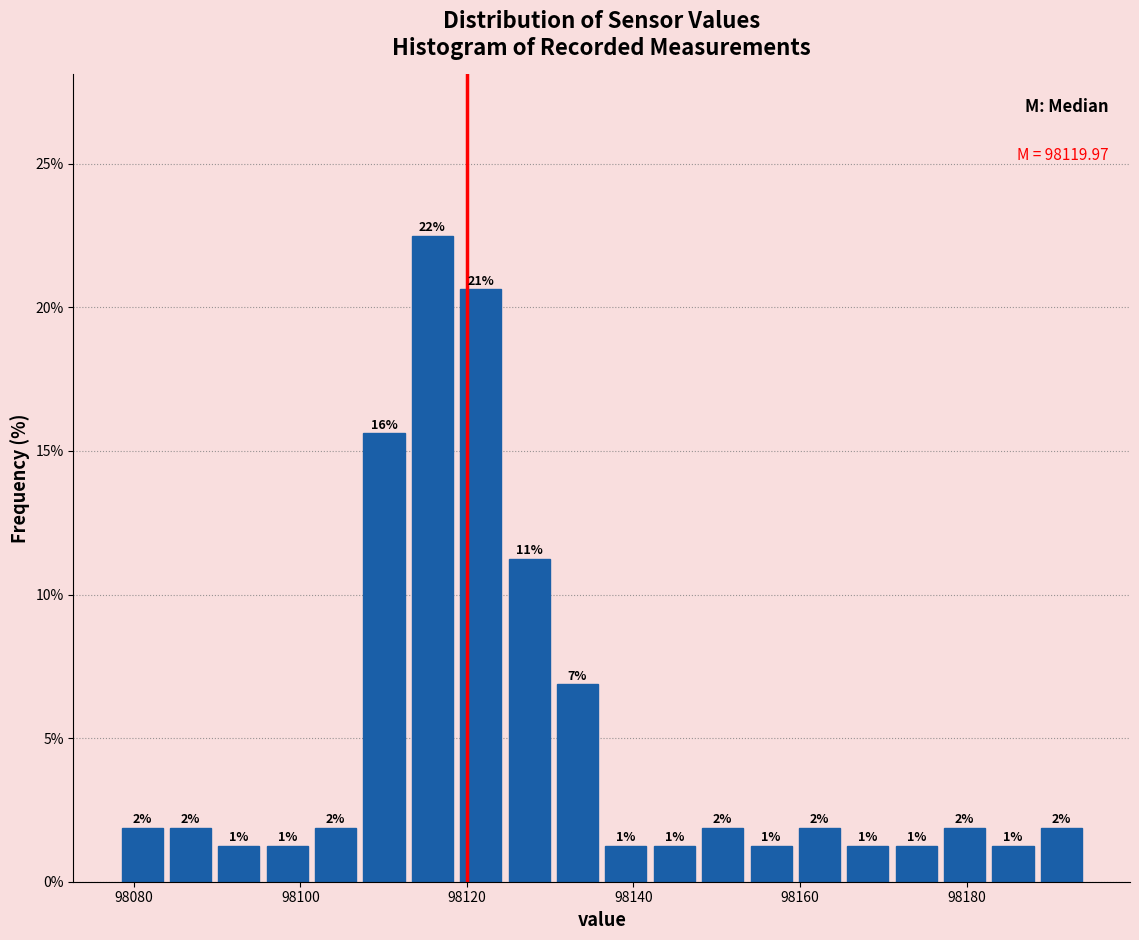

Around what value on the x-axis is the tallest bar? Give the approximate position of its centre, as read against the axis.

98116